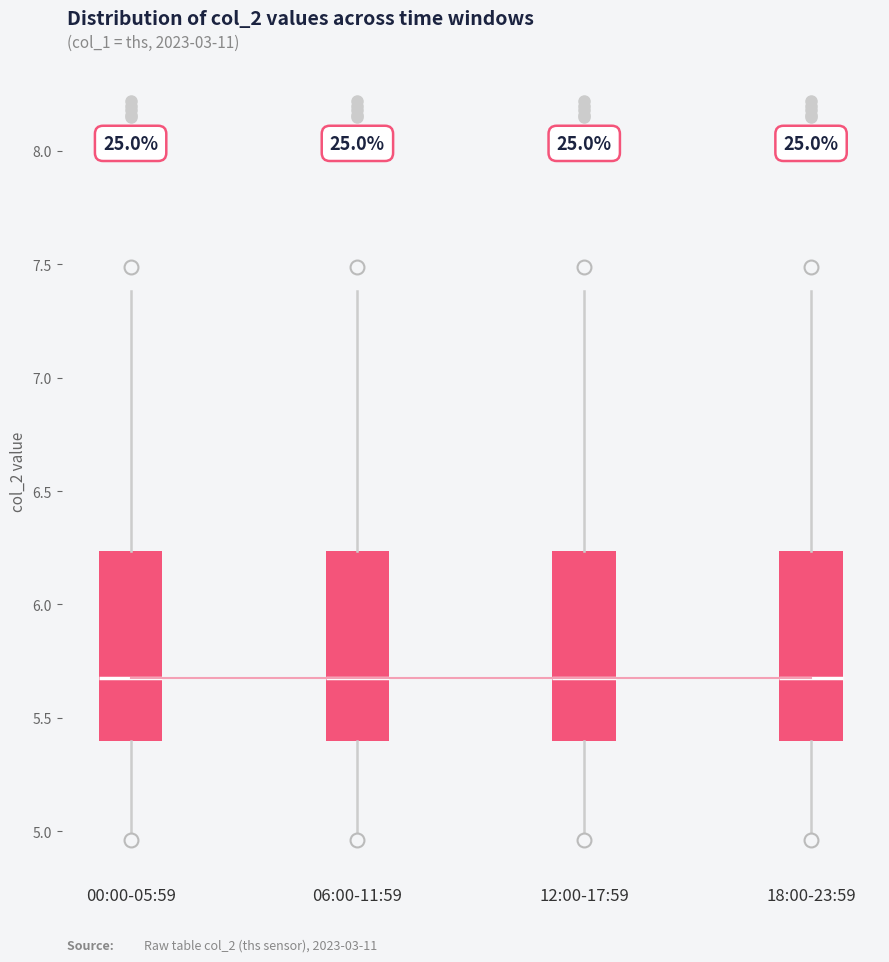

Reading left to right, transcribe this box plot: for each box, give where its median line is, the range the box spans, and where its two whiskers end, as read against the y-axis. The values are not printed on the chart, so give them approximately, as read against the axis.

00:00-05:59: median 5.70, box 5.40 to 6.25, whiskers 4.95 to 7.40
06:00-11:59: median 5.70, box 5.40 to 6.25, whiskers 4.95 to 7.40
12:00-17:59: median 5.70, box 5.40 to 6.25, whiskers 4.95 to 7.40
18:00-23:59: median 5.70, box 5.40 to 6.25, whiskers 4.95 to 7.40